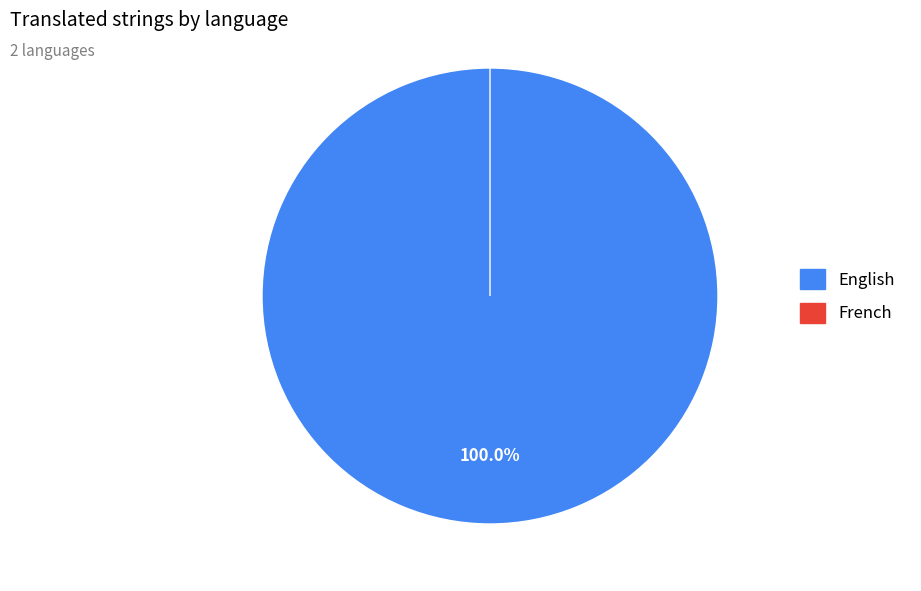

How many slices are in this pie chart?

2